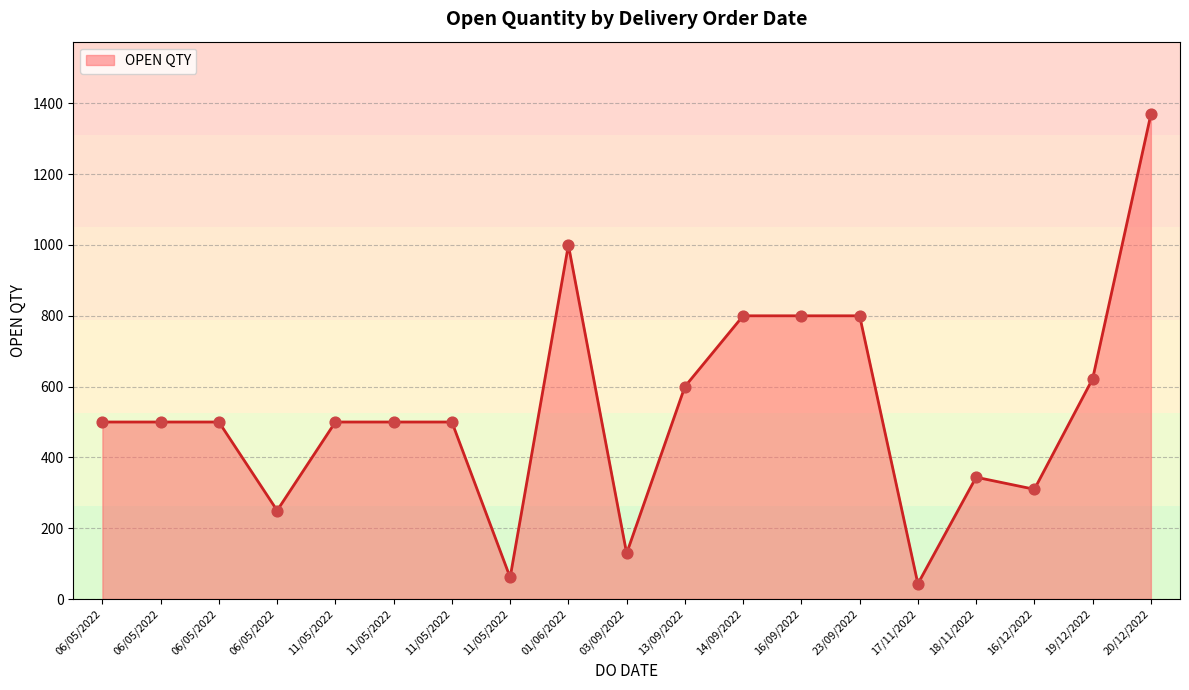

Approximately how many times larger is the value at 11/05/2022 compared to 06/05/2022?

0.1